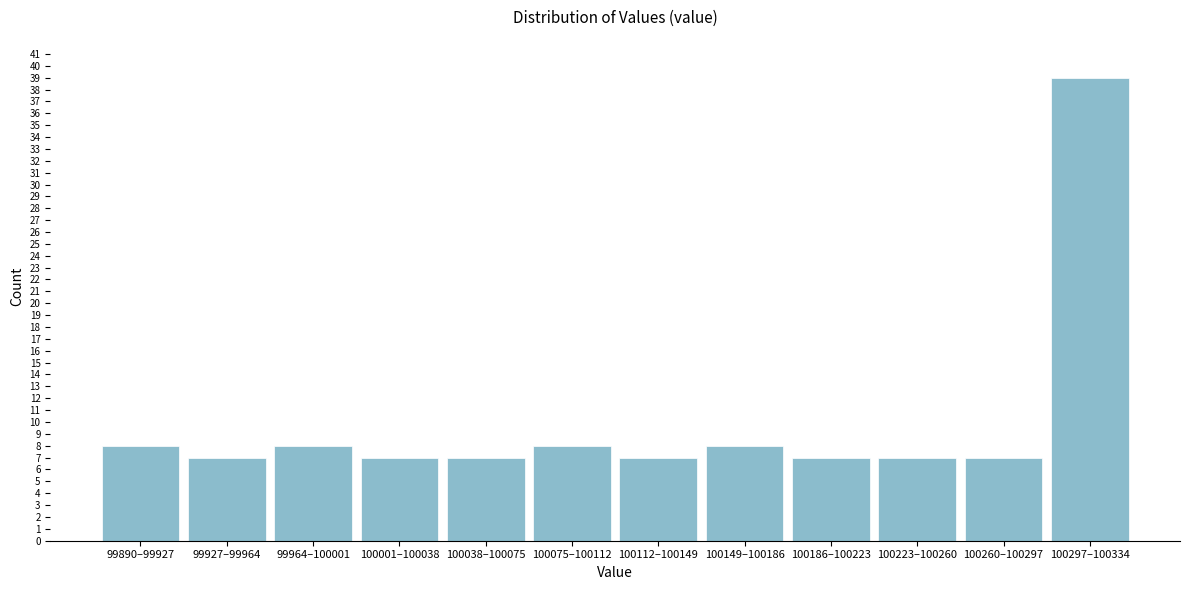

Reading left to right, extract all data points from this chart.

99890–99927=8	99927–99964=7	99964–100001=8	100001–100038=7	100038–100075=7	100075–100112=8	100112–100149=7	100149–100186=8	100186–100223=7	100223–100260=7	100260–100297=7	100297–100334=39